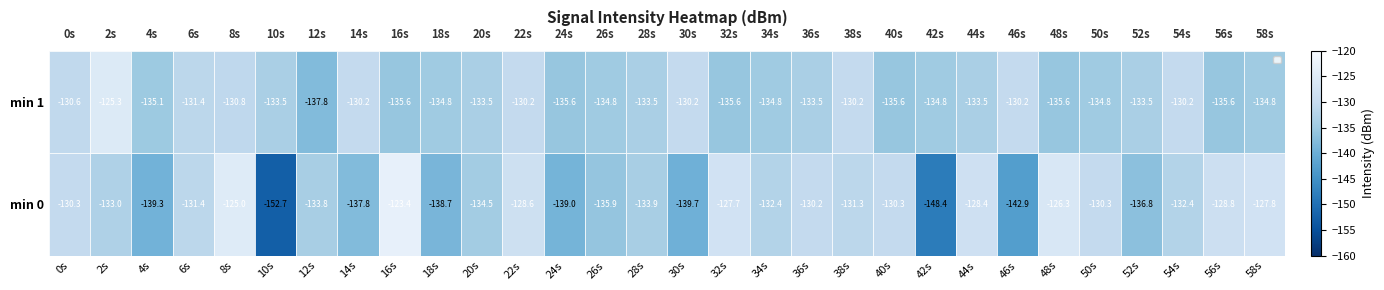

List the series in order of their overall mean, lowest first.

min 0, min 1